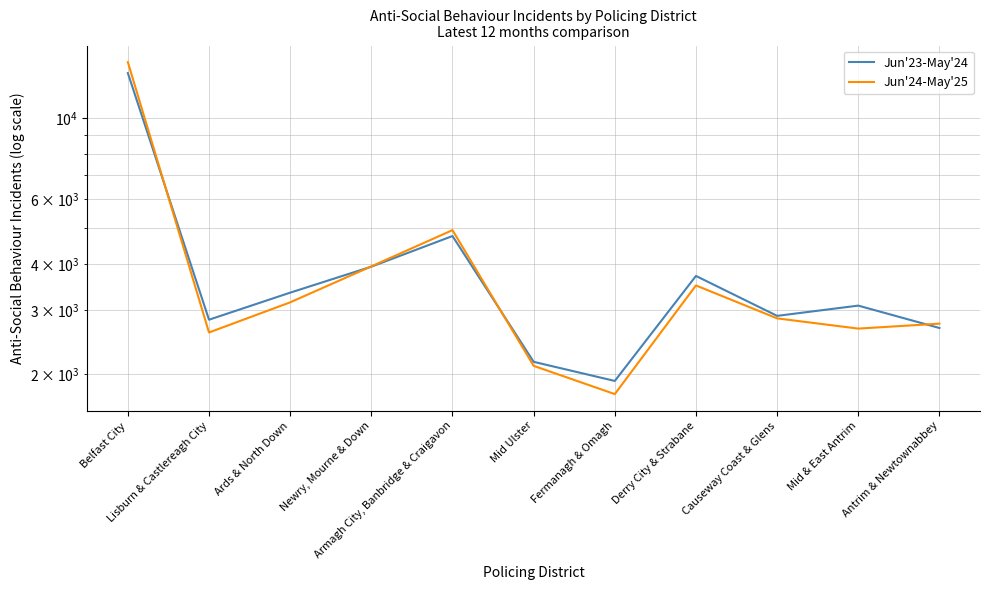

Reading right to left, what are all the values shown in this chart?

Jun'23-May'24: 2676	3080	2888	3711	1919	2164	4768	3933	3341	2819	13269
Jun'24-May'25: 2750	2666	2843	3496	1767	2110	4948	3941	3144	2602	14211